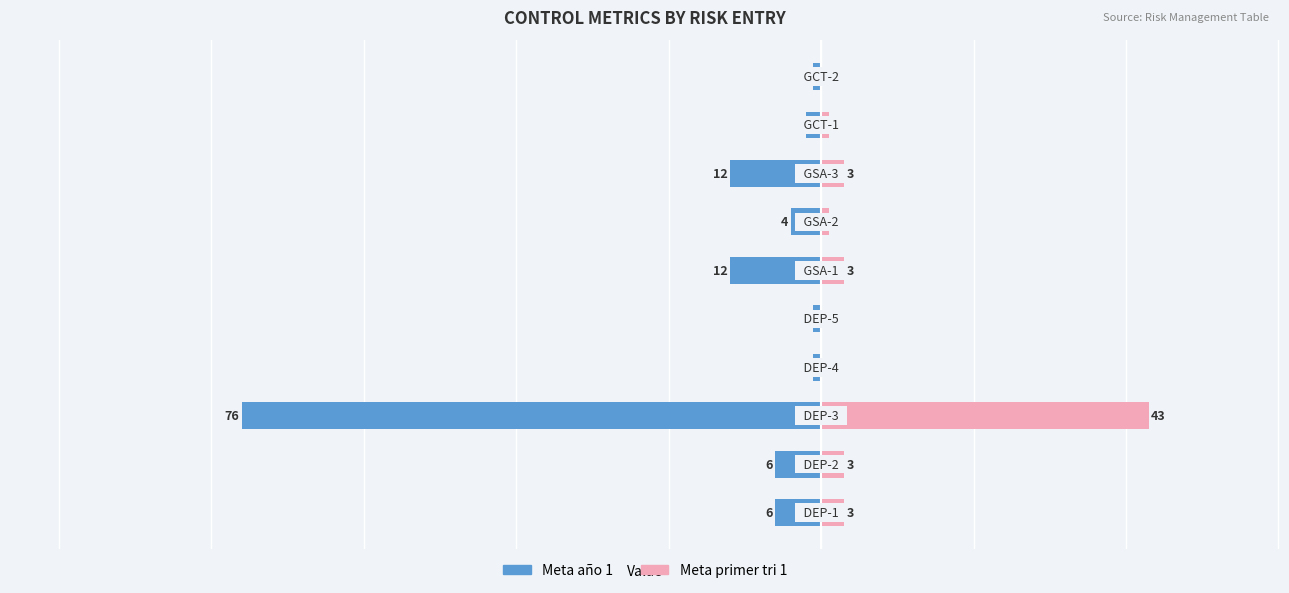

What are all the series names shown in the legend?

Meta año 1, Meta primer tri 1